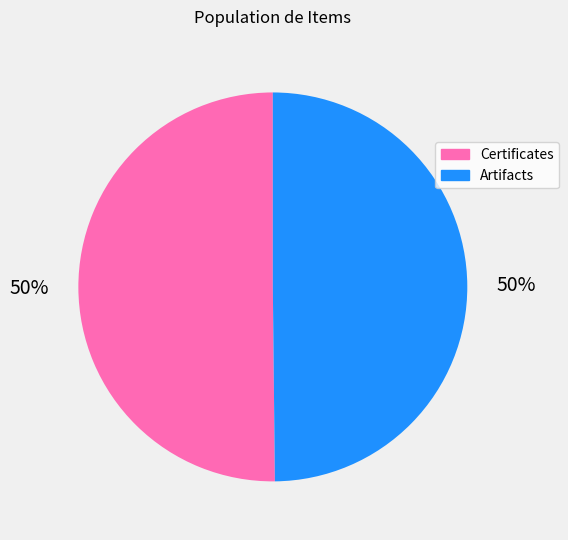

Approximately how many times larger is the value at Artifacts compared to Certificates?

1.0